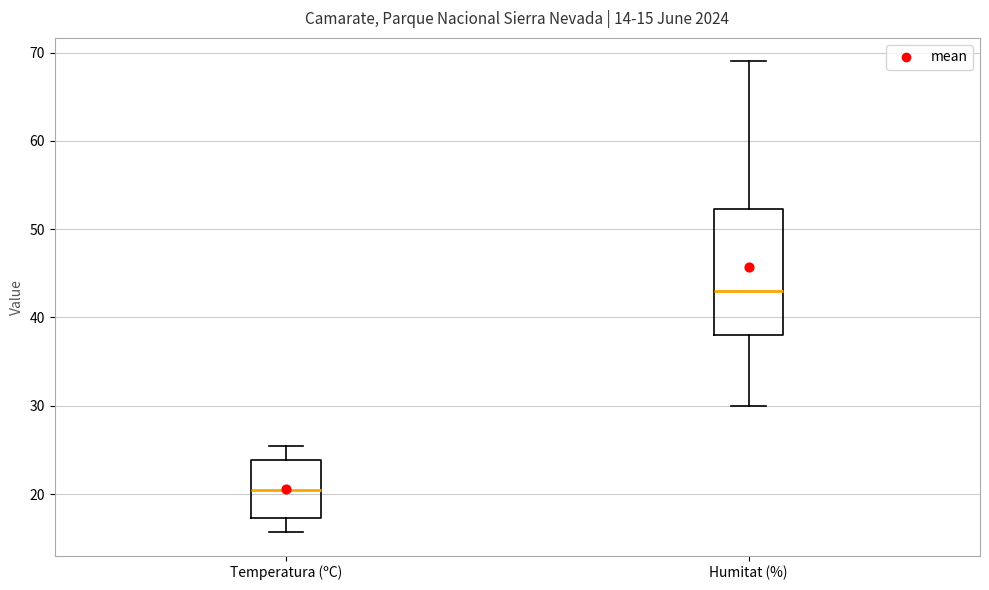

Which box's median line is the lowest?

Temperatura (ºC)